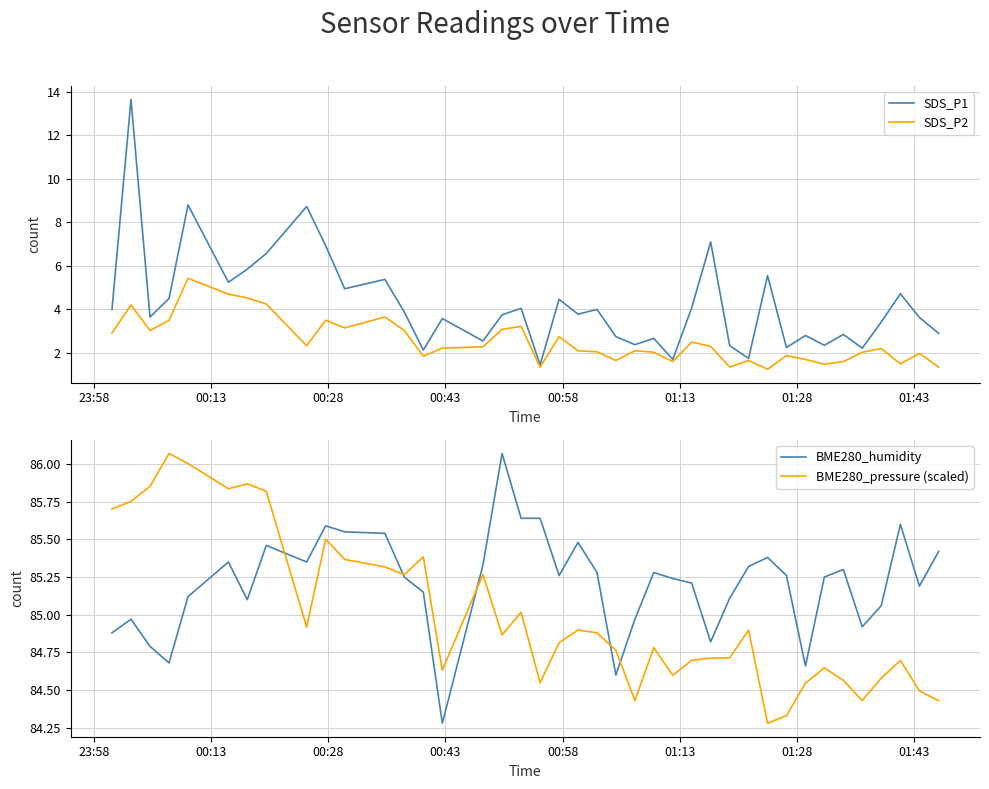

What is the maximum value for SDS_P2?

5.4